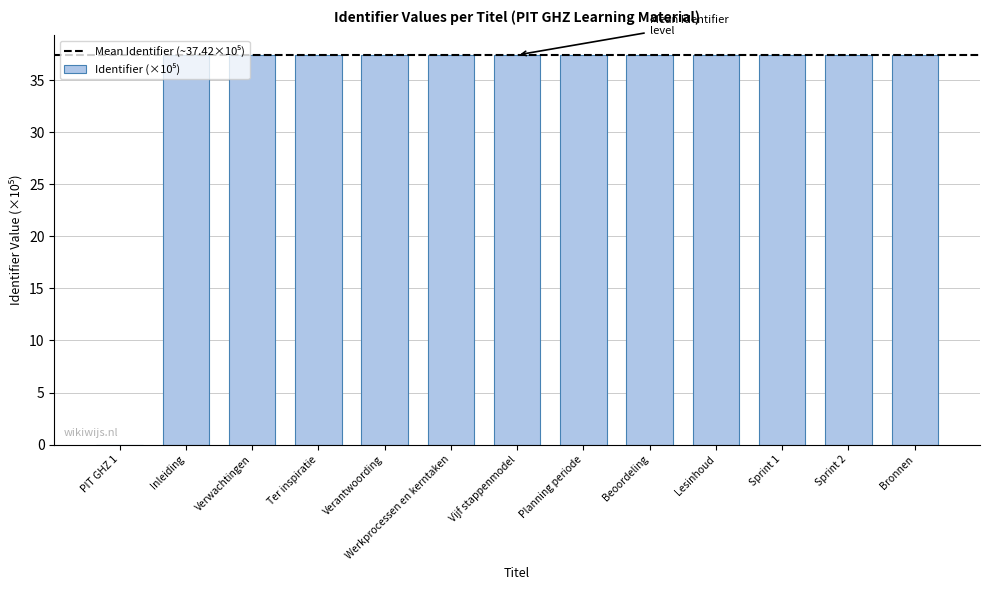

Approximately how many times larger is the value at Inleiding compared to Planning periode?

1.0